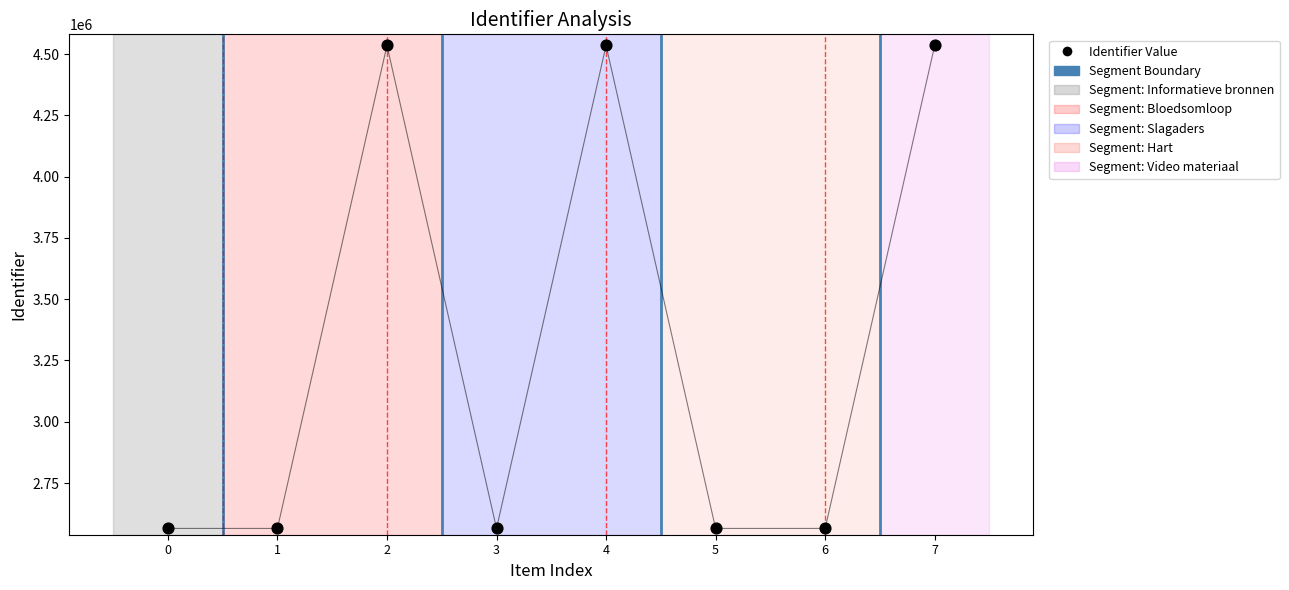

Approximately how many times larger is the value at 2 compared to 0?

1.8